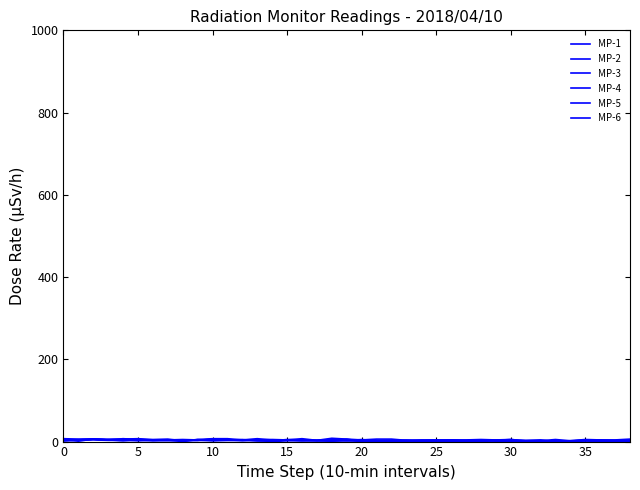

What is the sum of all MP-3 values?

117